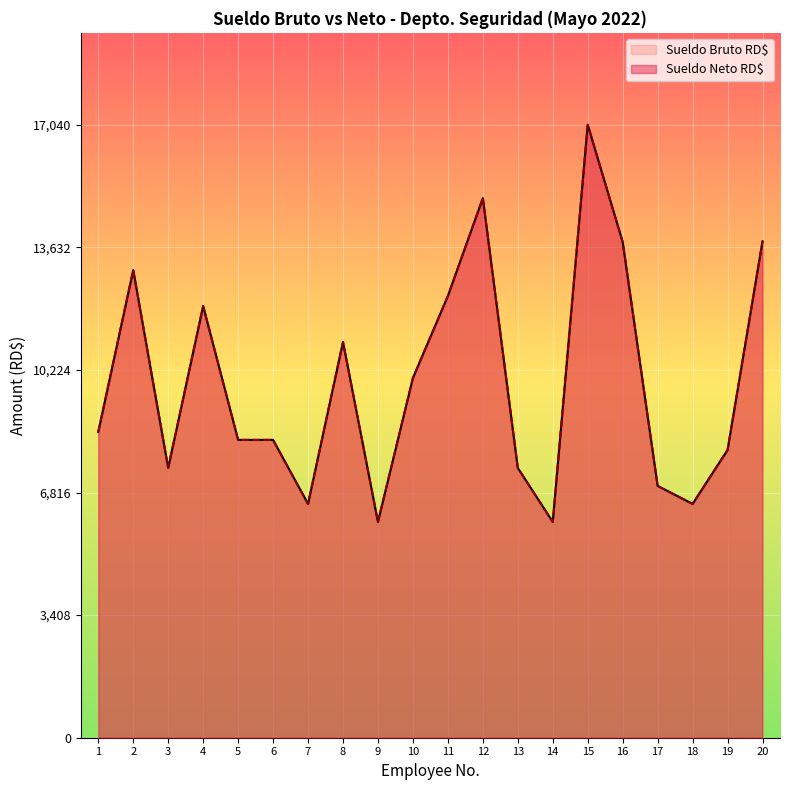

At which category does the chart reach its peak across all series?

15